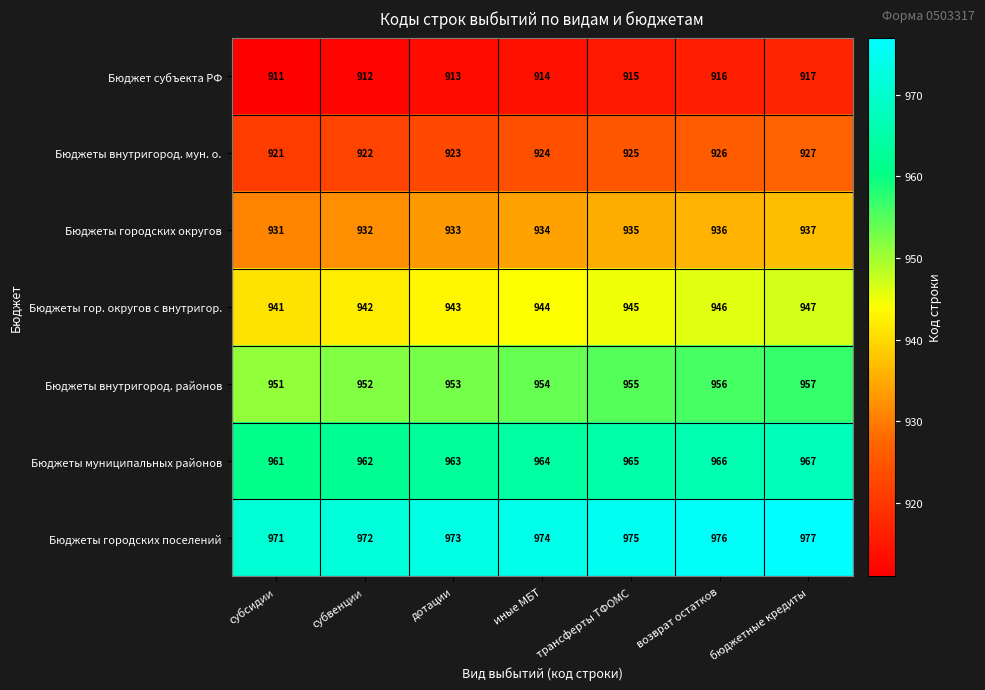

List the series in order of their overall mean, lowest first.

Бюджет субъекта РФ, Бюджеты внутригород. мун. о., Бюджеты городских округов, Бюджеты гор. округов с внутригор., Бюджеты внутригород. районов, Бюджеты муниципальных районов, Бюджеты городских поселений